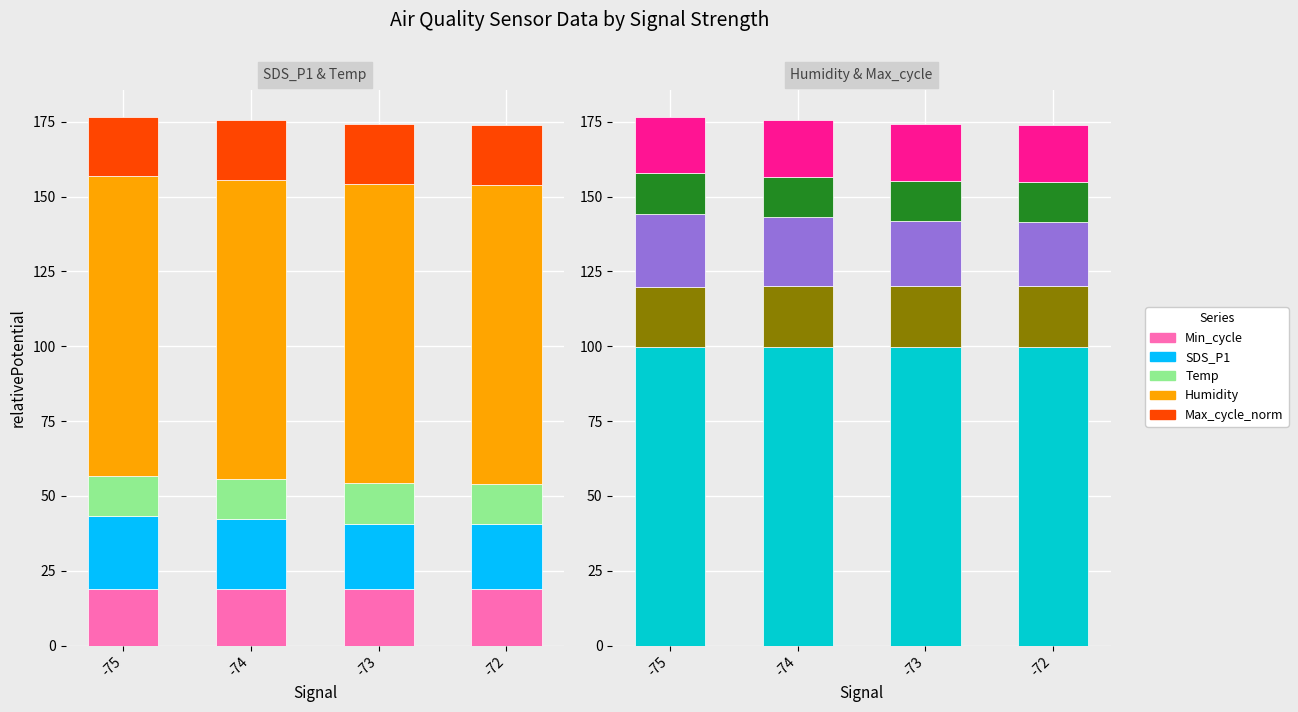

Between -74 and -73, which is larger?

-74